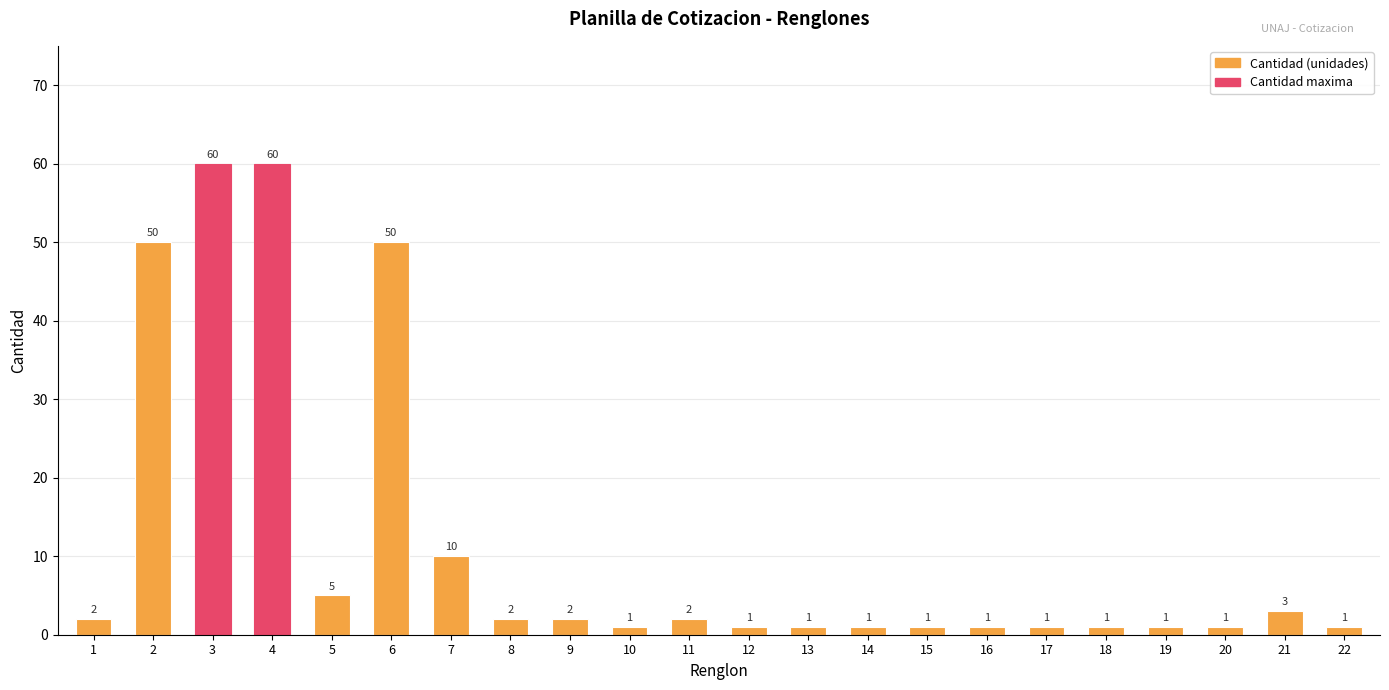

Reading left to right, transcribe all the data shown in this chart.

1=2	2=50	3=60	4=60	5=5	6=50	7=10	8=2	9=2	10=1	11=2	12=1	13=1	14=1	15=1	16=1	17=1	18=1	19=1	20=1	21=3	22=1